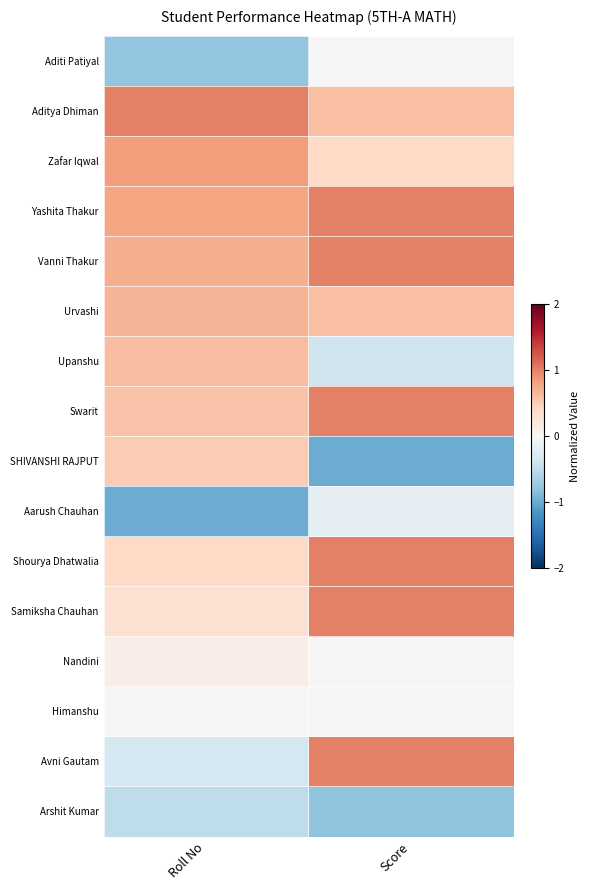

Which has a higher value, Score or Roll No?

Score